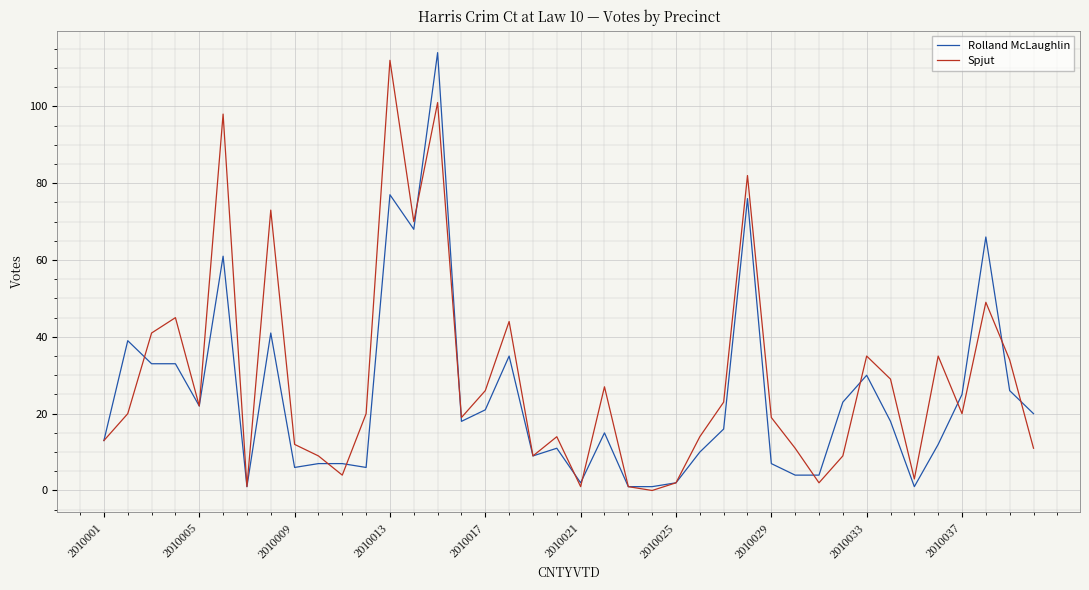

Count the number of data series in this chart.

2